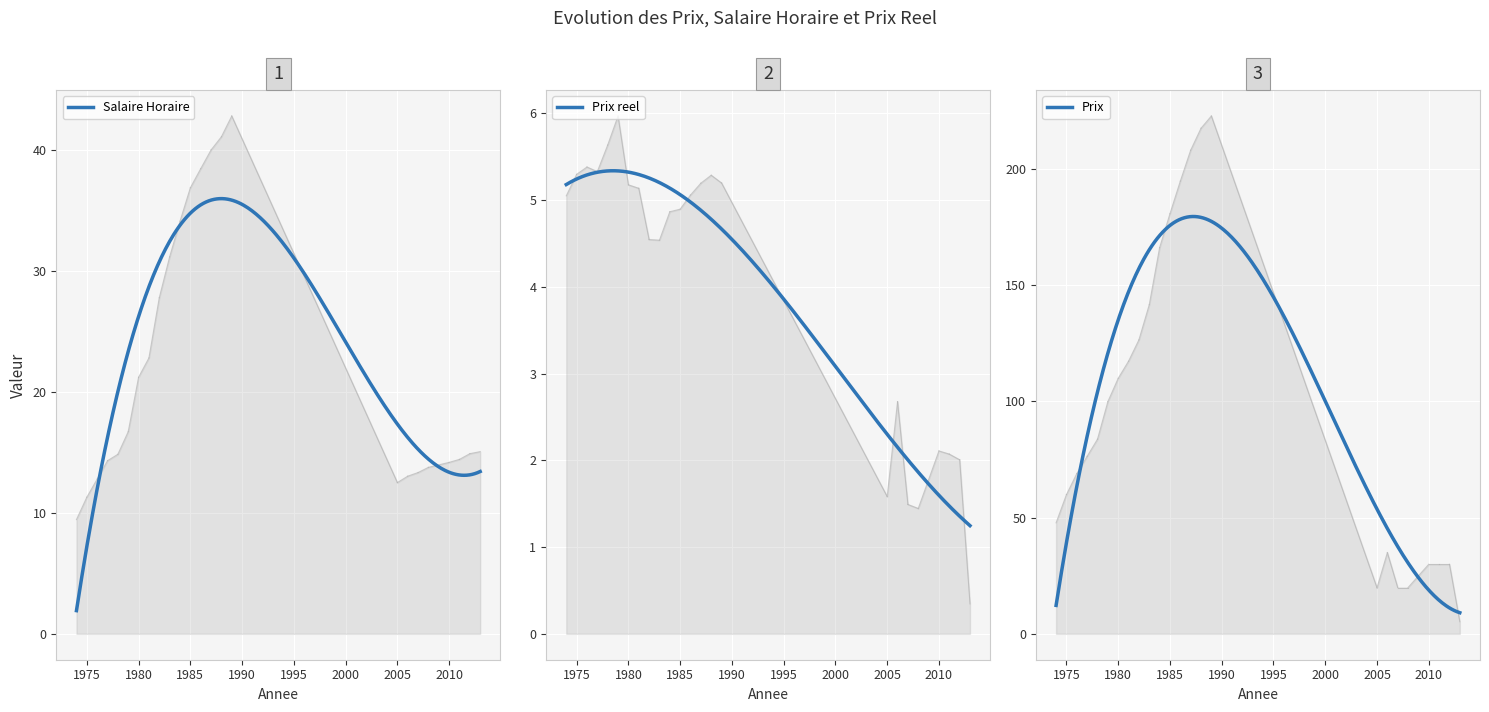

Between 1977 and 1981, which is larger?

1981